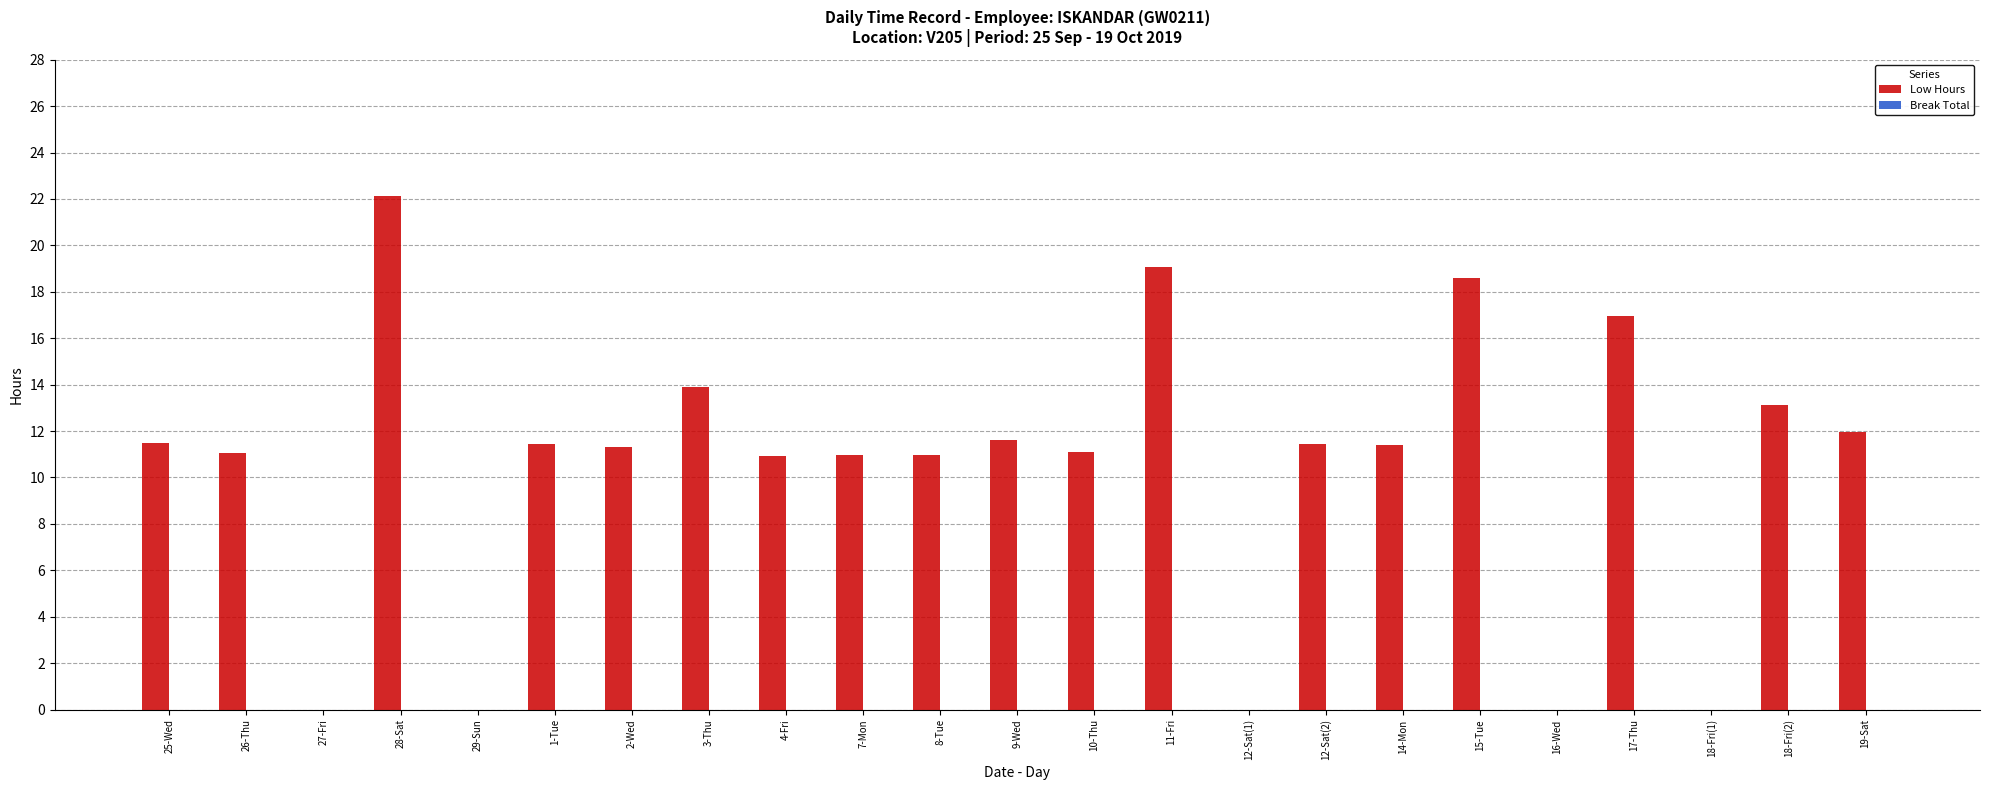

Is it true that the value at 29-Sun is 0.0?

True